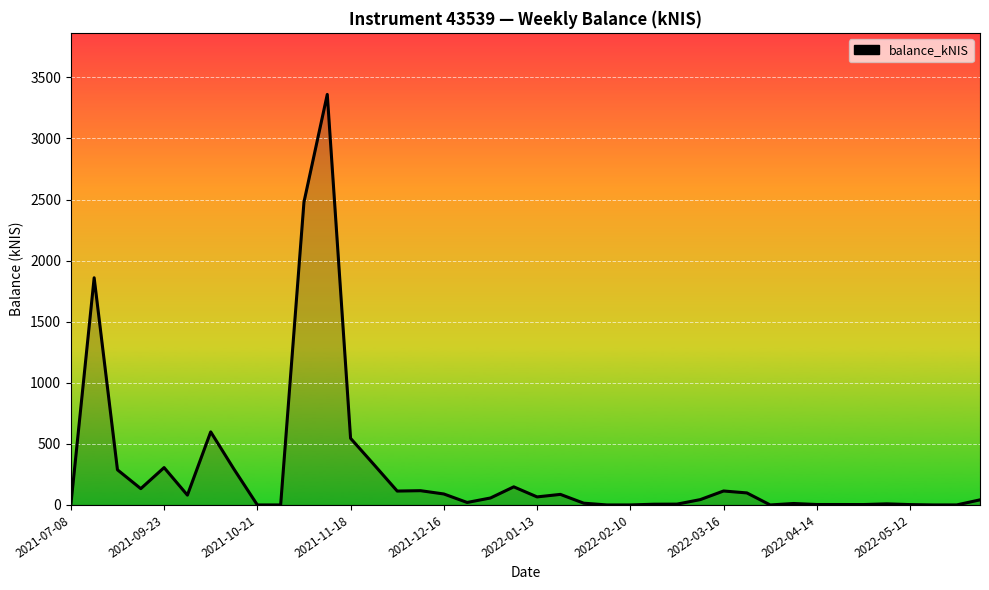

What is the maximum value shown in the chart?

3360.2